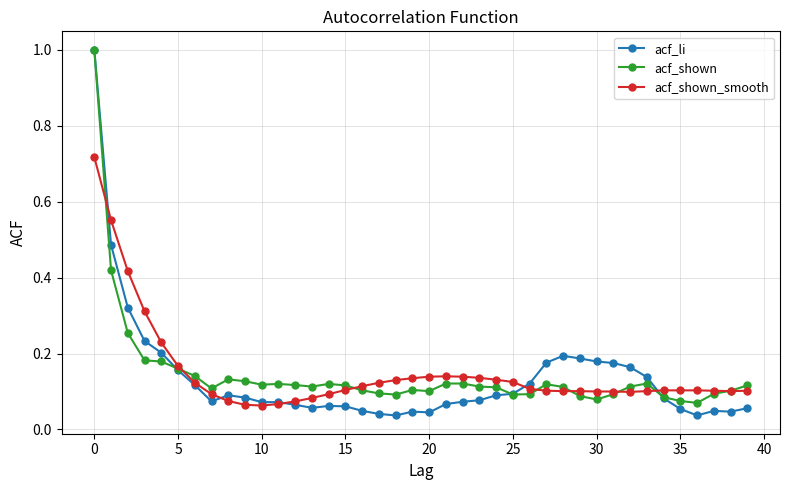

Which series has the widest spread of values?

acf_li